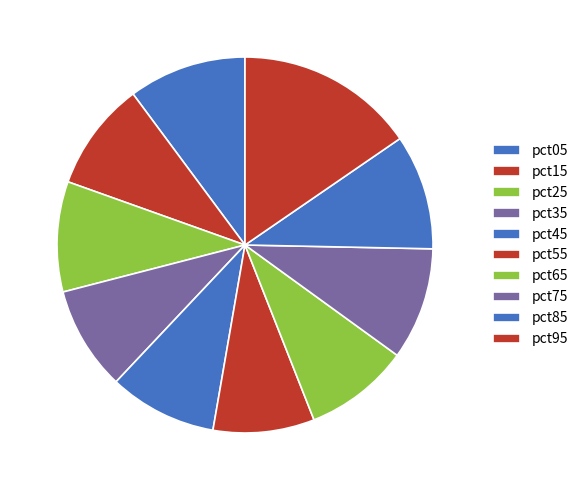

Between pct55 and pct65, which is larger?

pct65